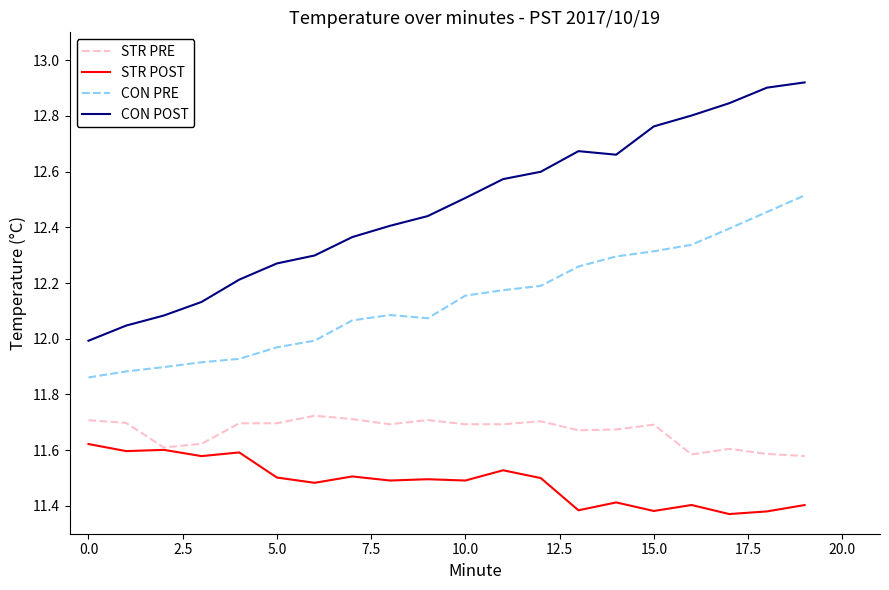

Rank the series by their maximum value, from highest to lowest.

CON POST, CON PRE, STR PRE, STR POST